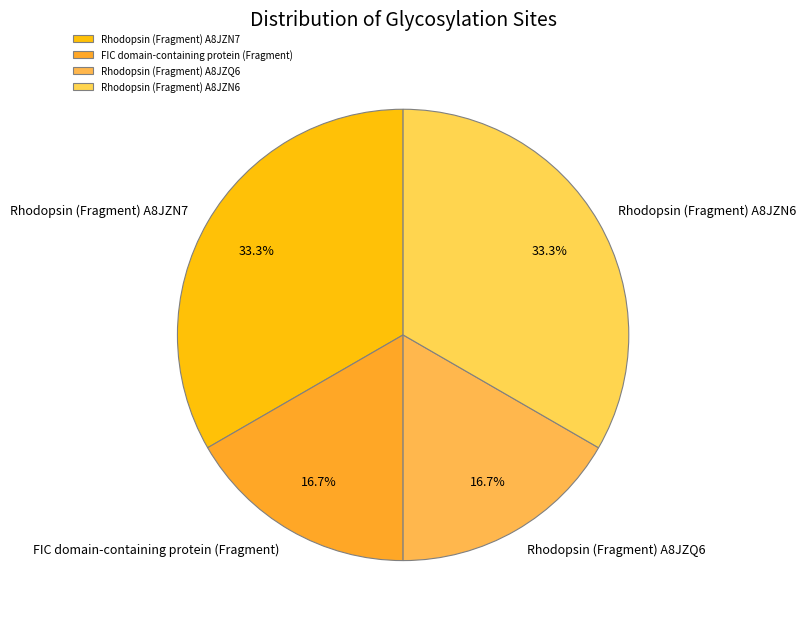

What percentage is the Rhodopsin (Fragment) A8JZN6 slice, to the nearest percent?

33%